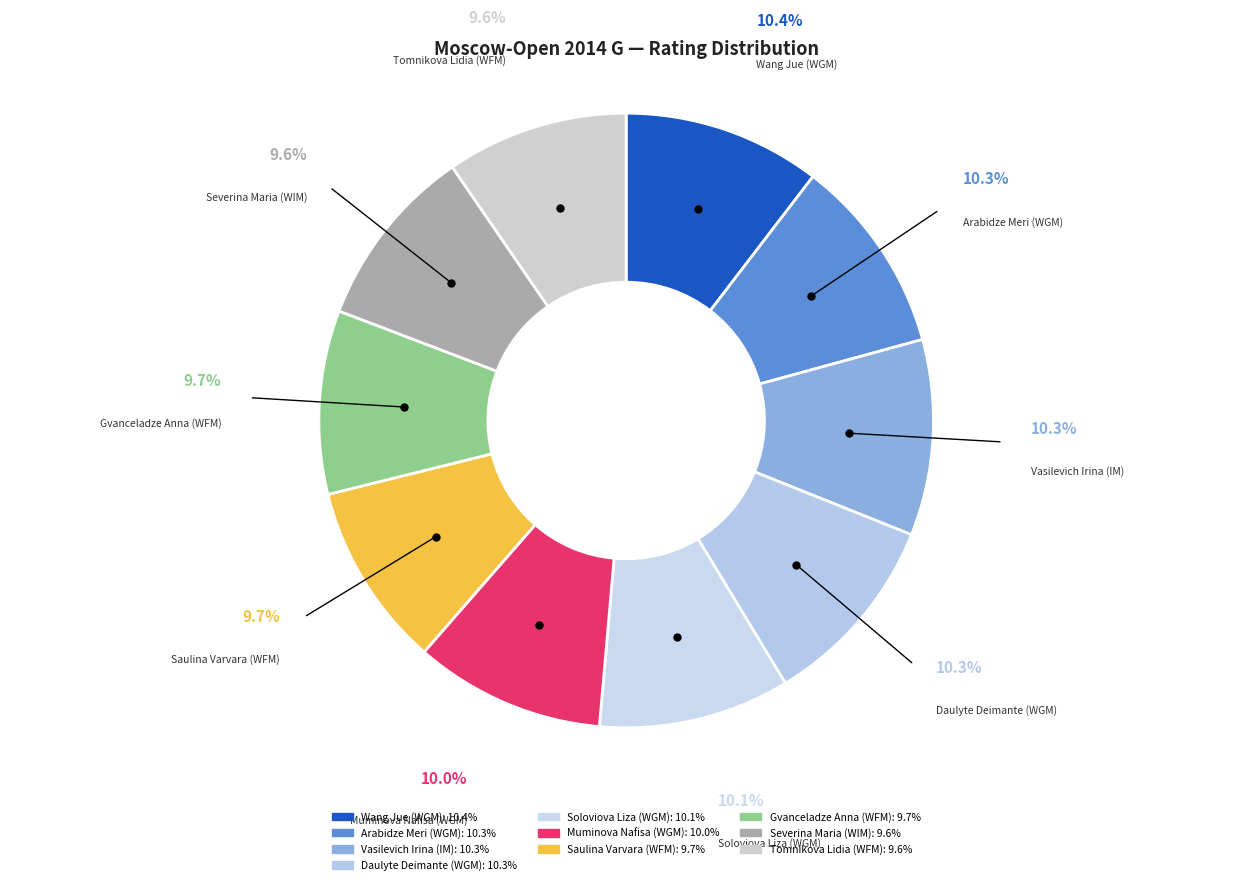

What percentage is the Arabidze Meri (WGM) slice, to the nearest percent?

10%